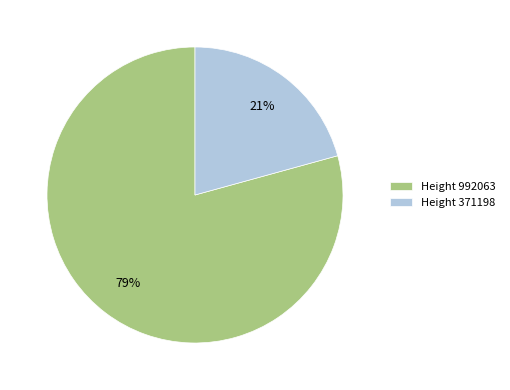

To the nearest percent, what is the average slice percentage?

50%